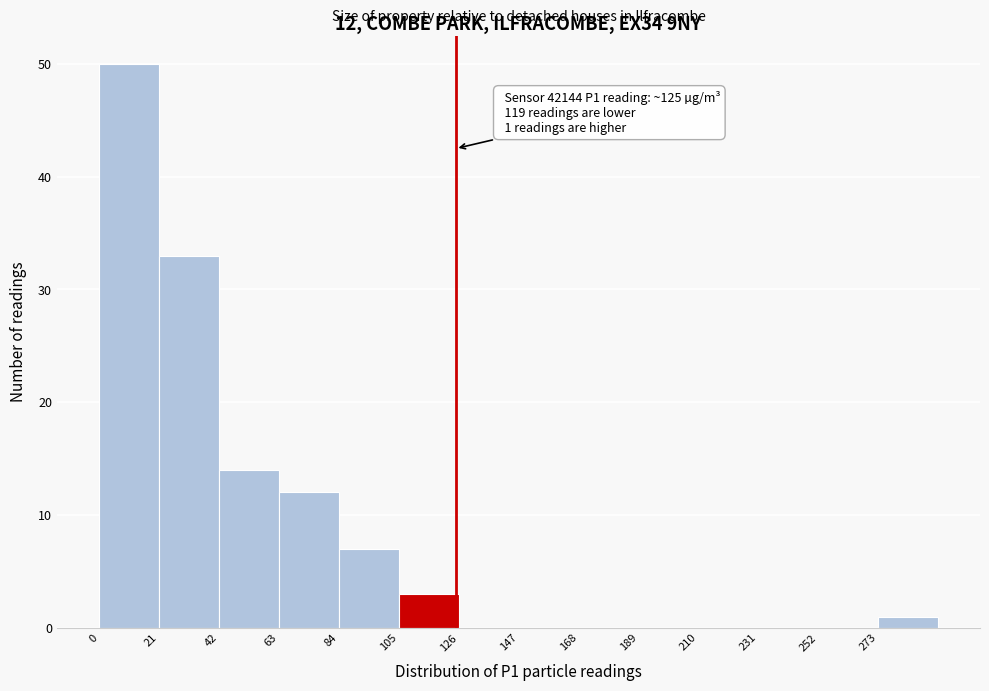

Over which range of the x-axis is the bar tallest?

0 to 21